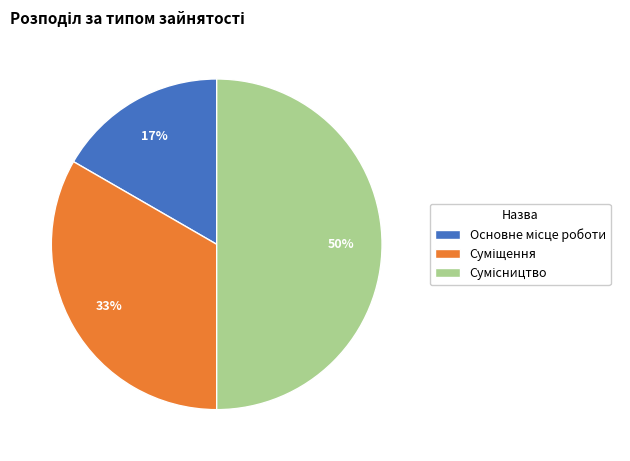

To the nearest percent, what is the difference between the largest and smallest slice percentages?

33%